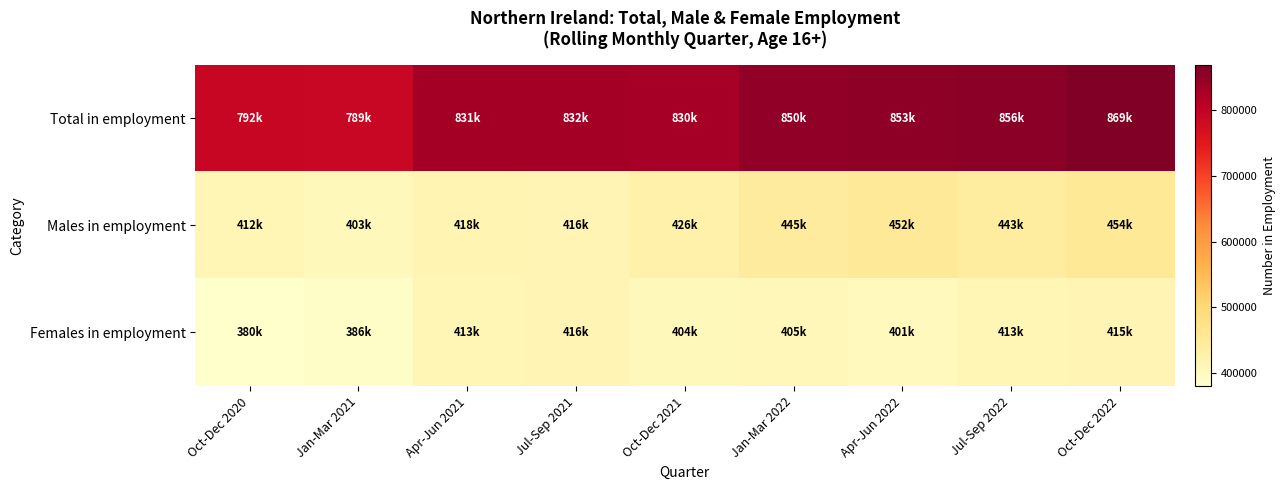

At how many categories does at least one series exceed 675262?

9